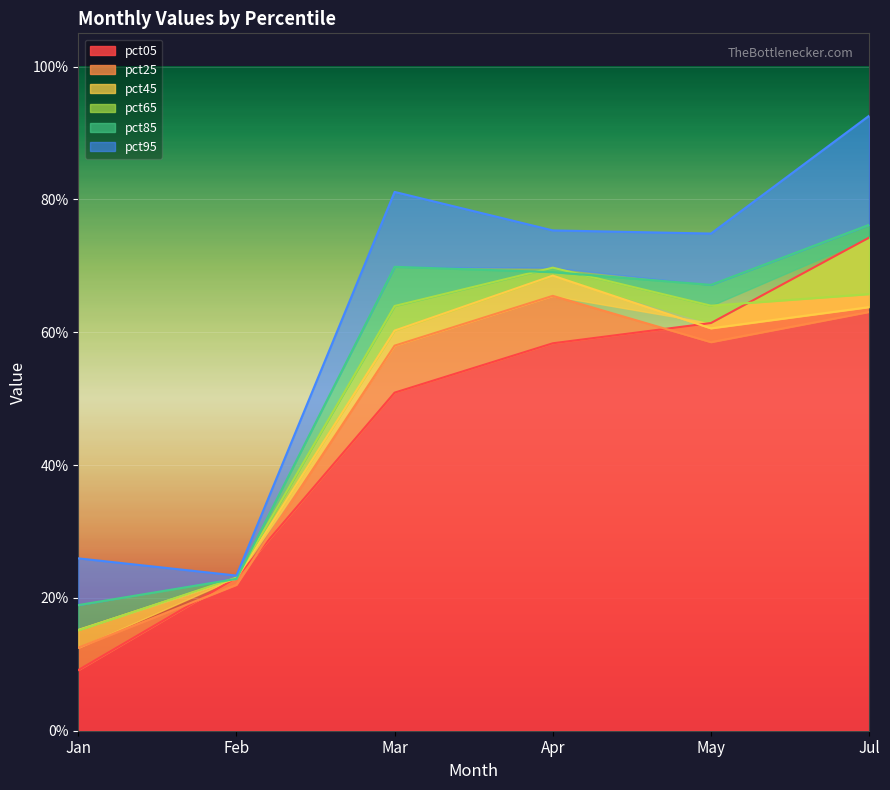

What is the highest value of the pct65 series?

0.7